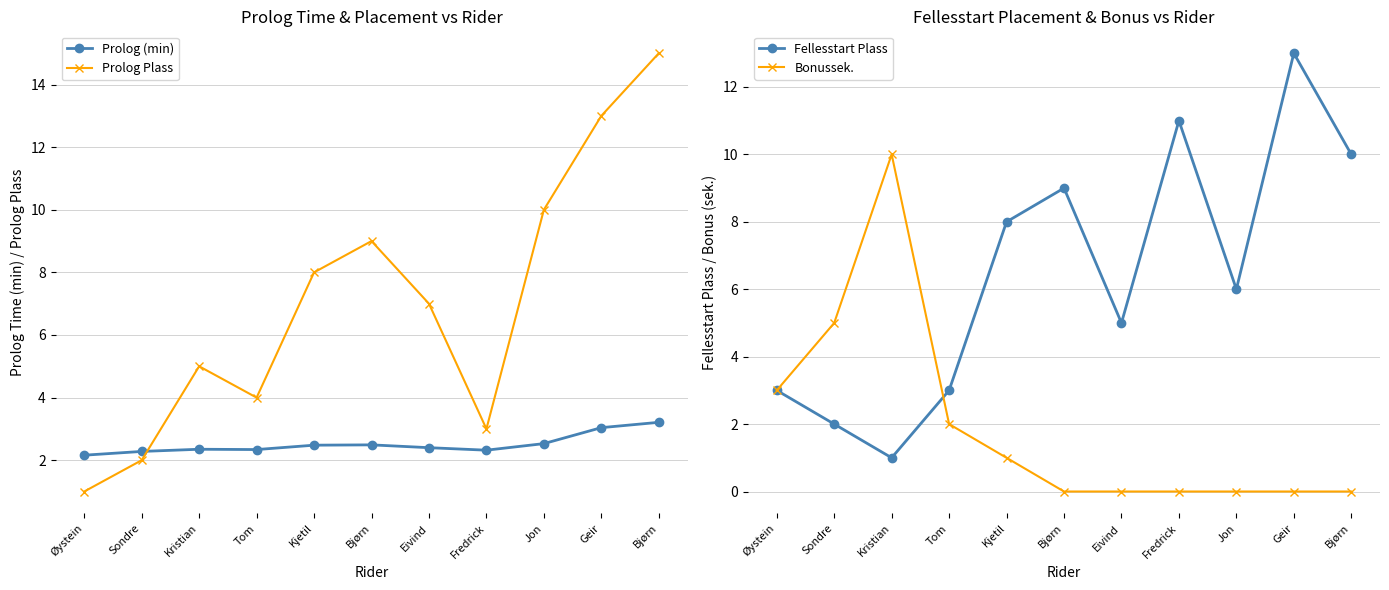

What is the label of the 4th point from the left?

Tom